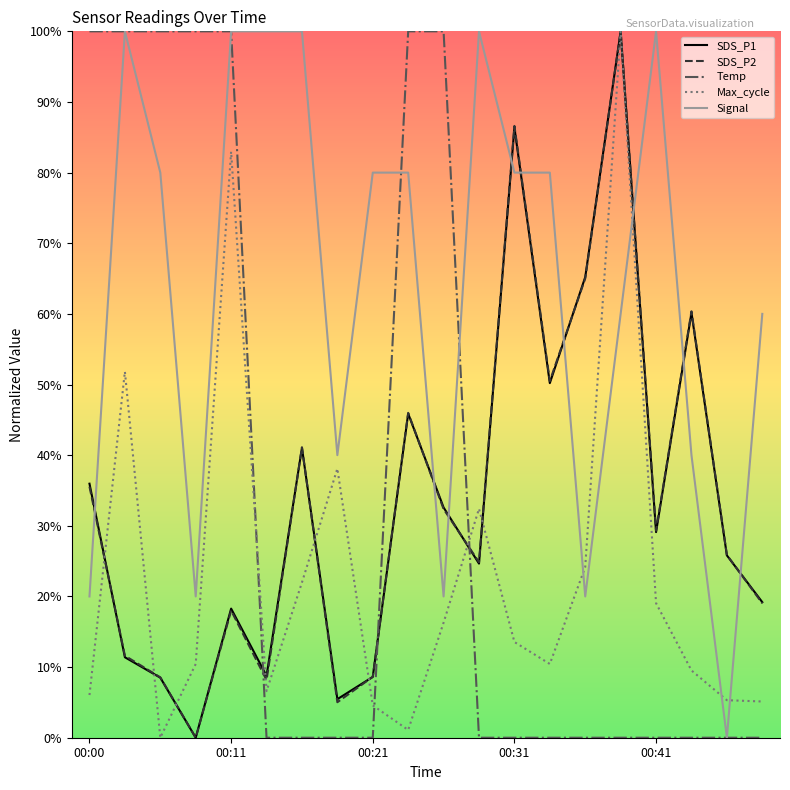

What are all the series names shown in the legend?

SDS_P1, SDS_P2, Temp, Max_cycle, Signal